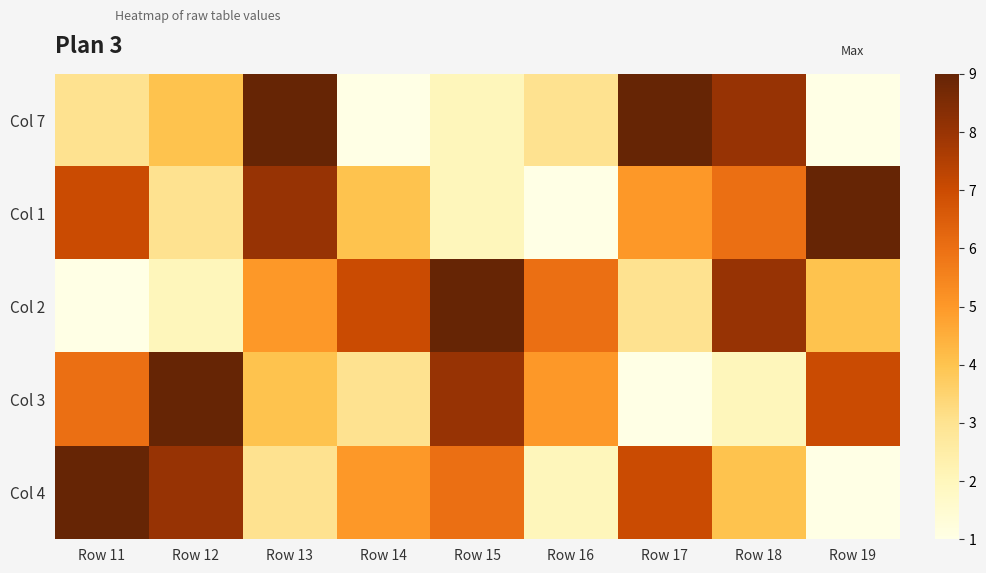

Rank the series by their maximum value, from lowest to highest.

Col 7, Col 1, Col 2, Col 3, Col 4